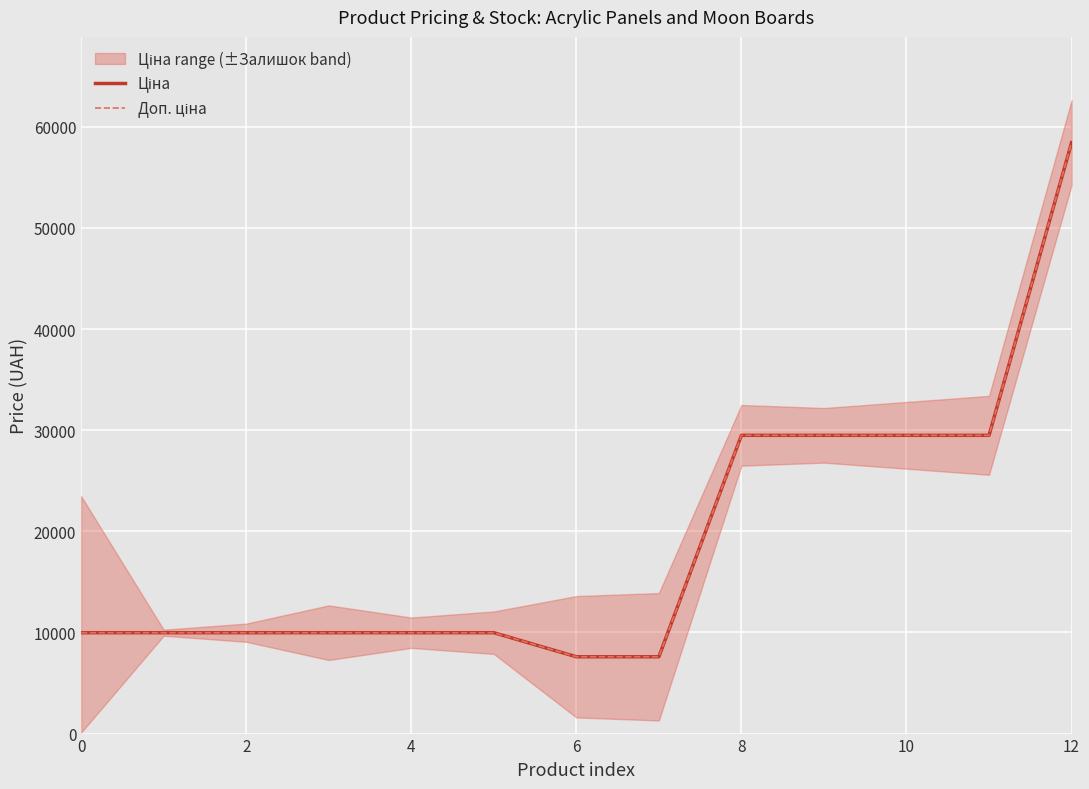

The Доп. ціна series shows 29491.5 at 10. True or false?

True